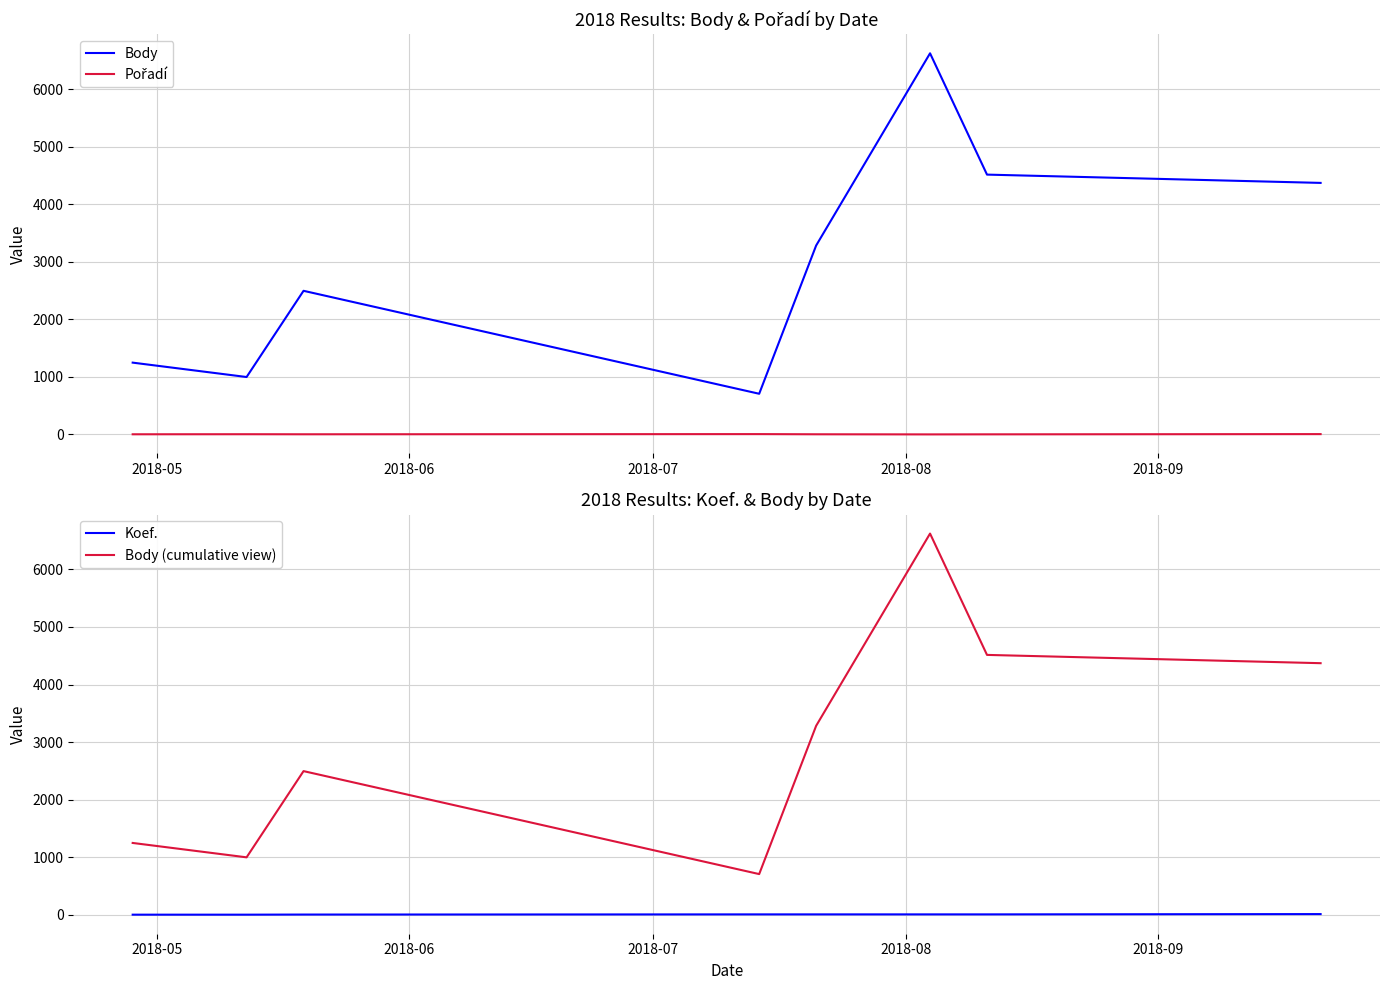

True or false: Koef. and Body (cumulative view) intersect in this chart.

False